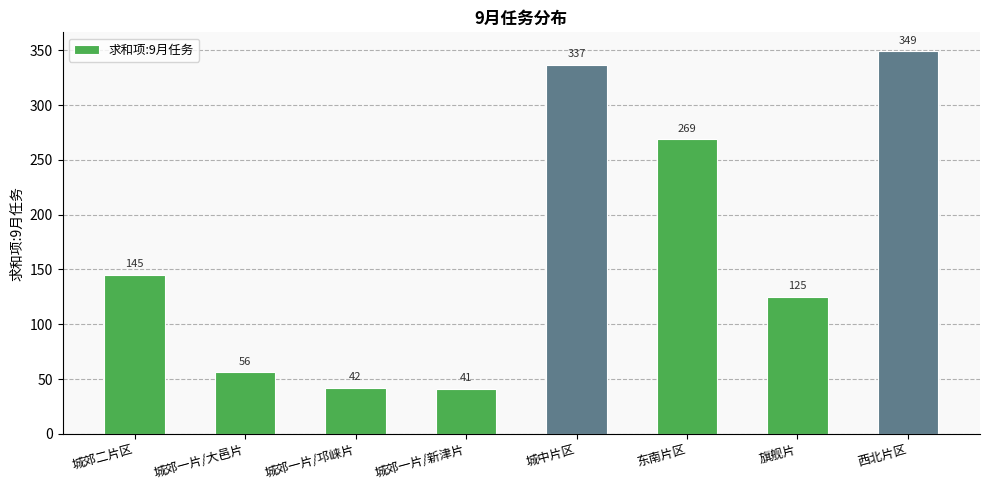

Which has a higher value, 东南片区 or 城郊一片/邛崃片?

东南片区